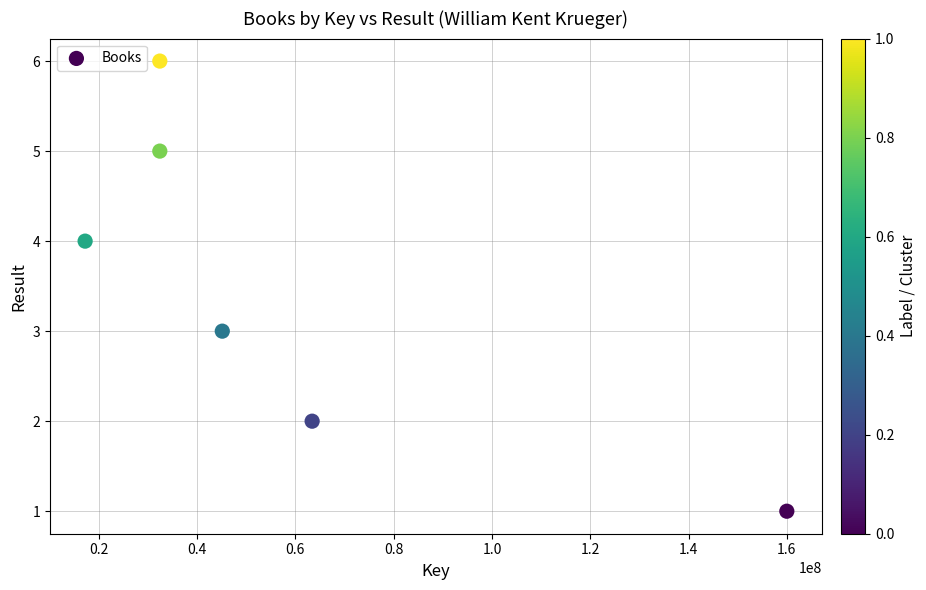

What is the range of Y values (max minus min)?

5